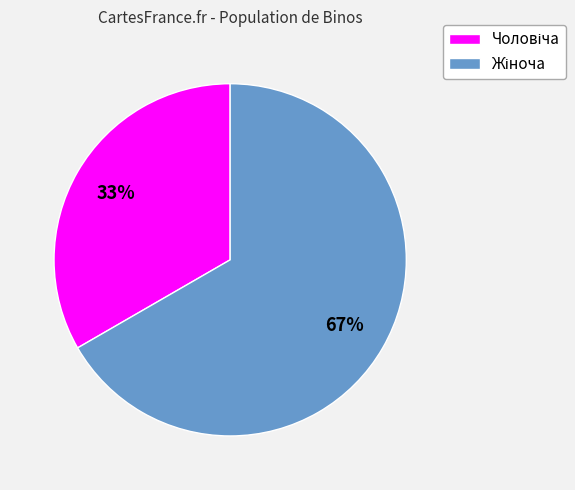

To the nearest percent, what is the average slice percentage?

50%